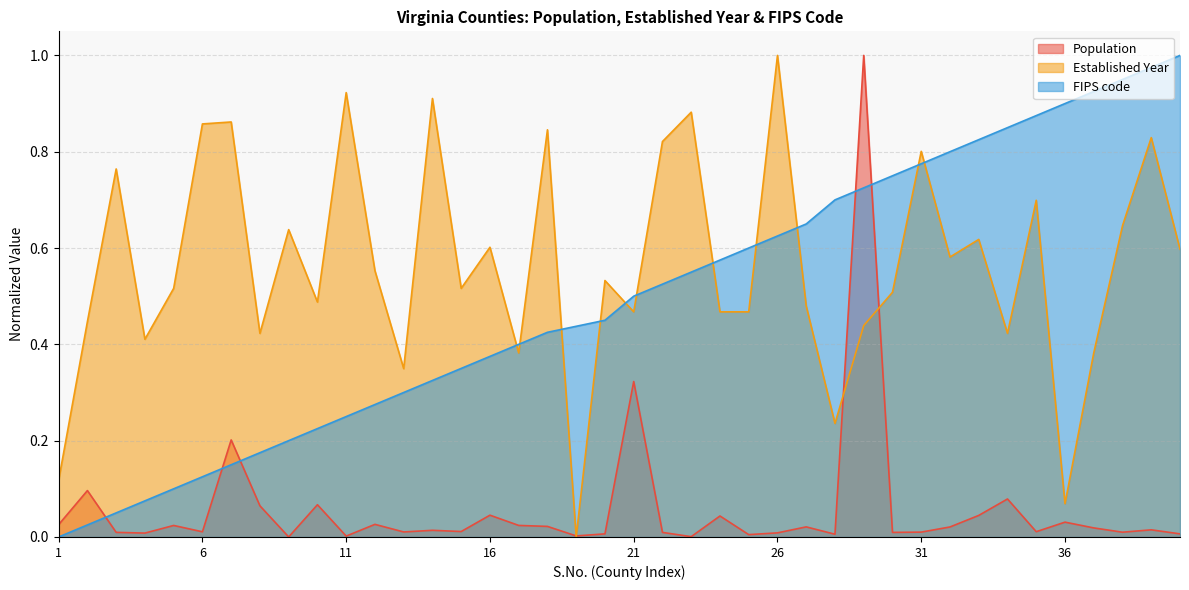

Which series has the largest range (max minus min)?

Population